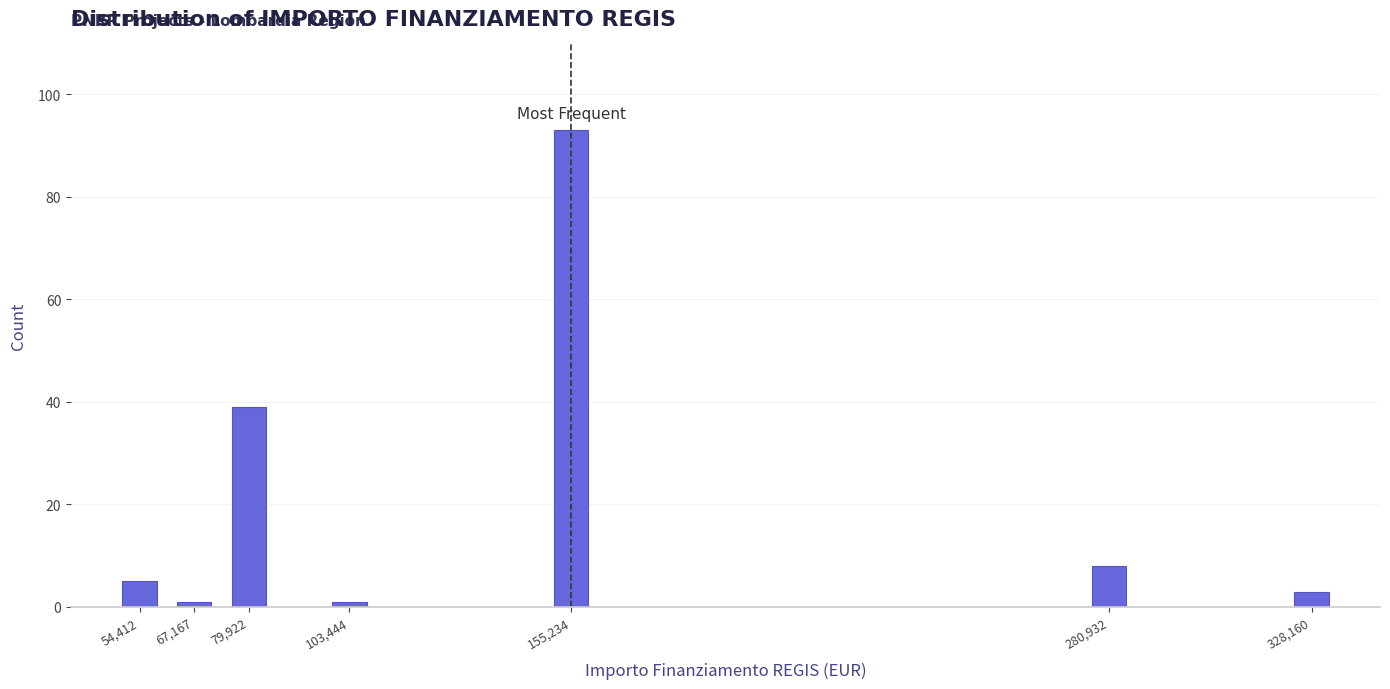

Reading left to right, list all the values displayed in this chart.

5	1	39	1	93	8	3